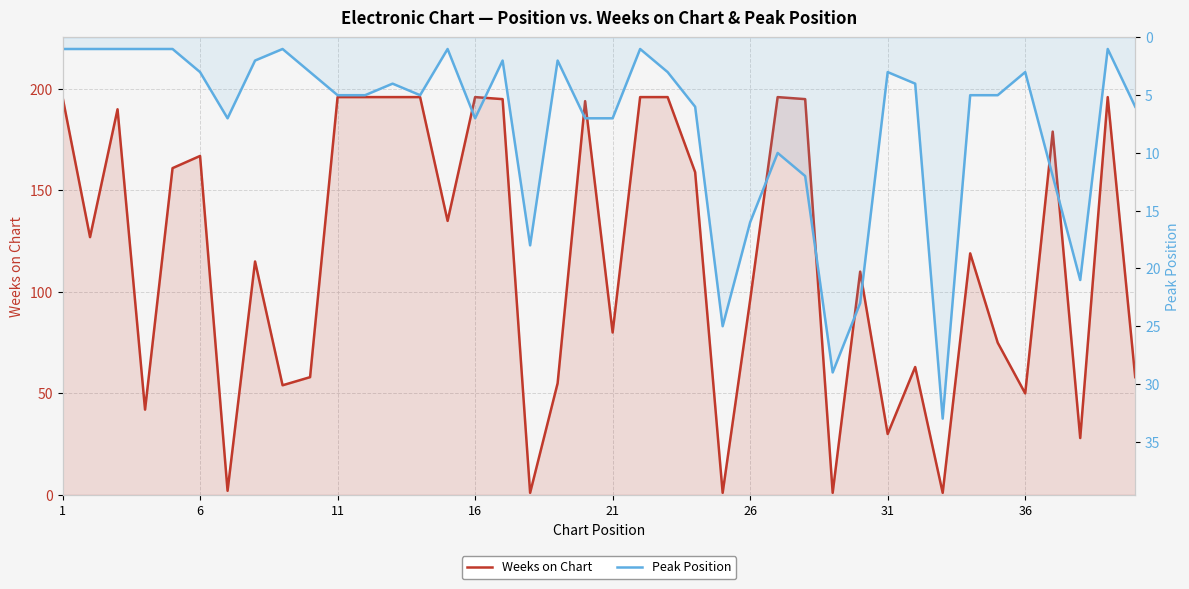

What are all the series names shown in the legend?

Weeks on Chart, Peak Position